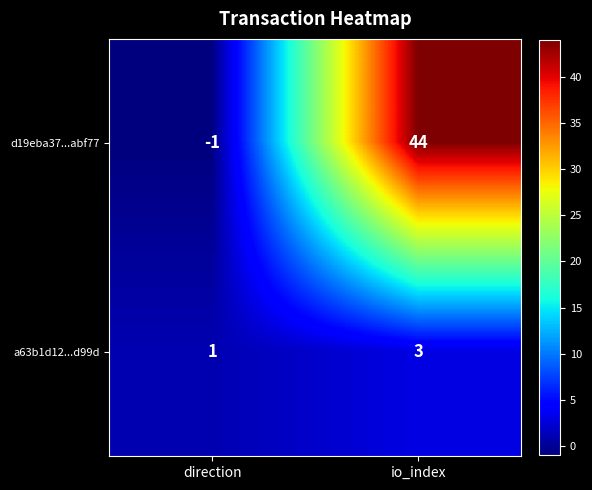

What is the difference between the d19eba37...abf77 values at io_index and direction?

45